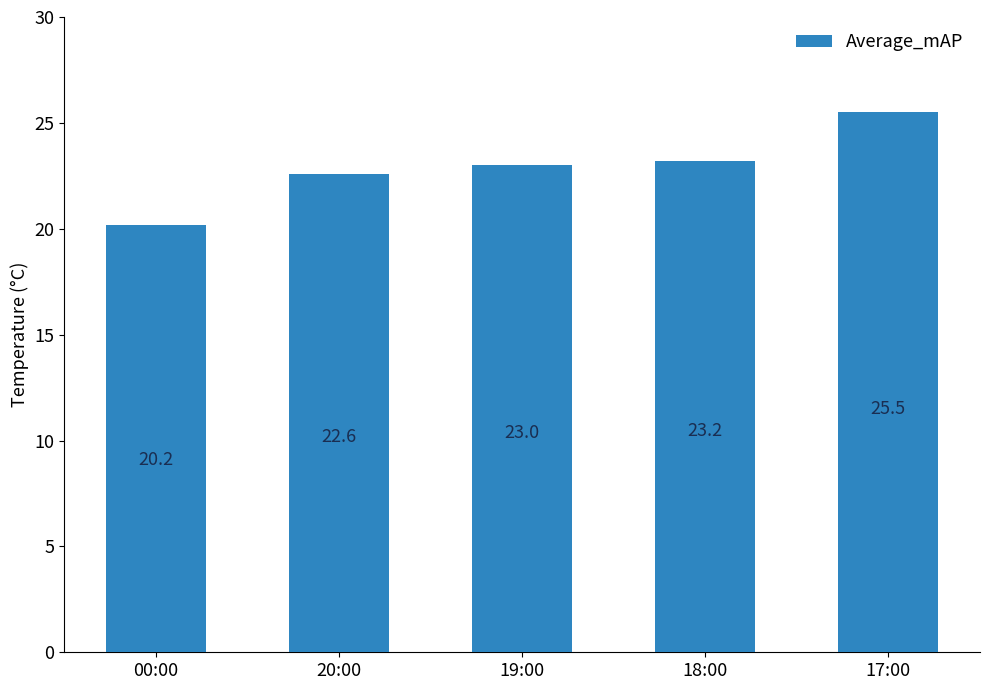

What is the sum of all values?

114.5